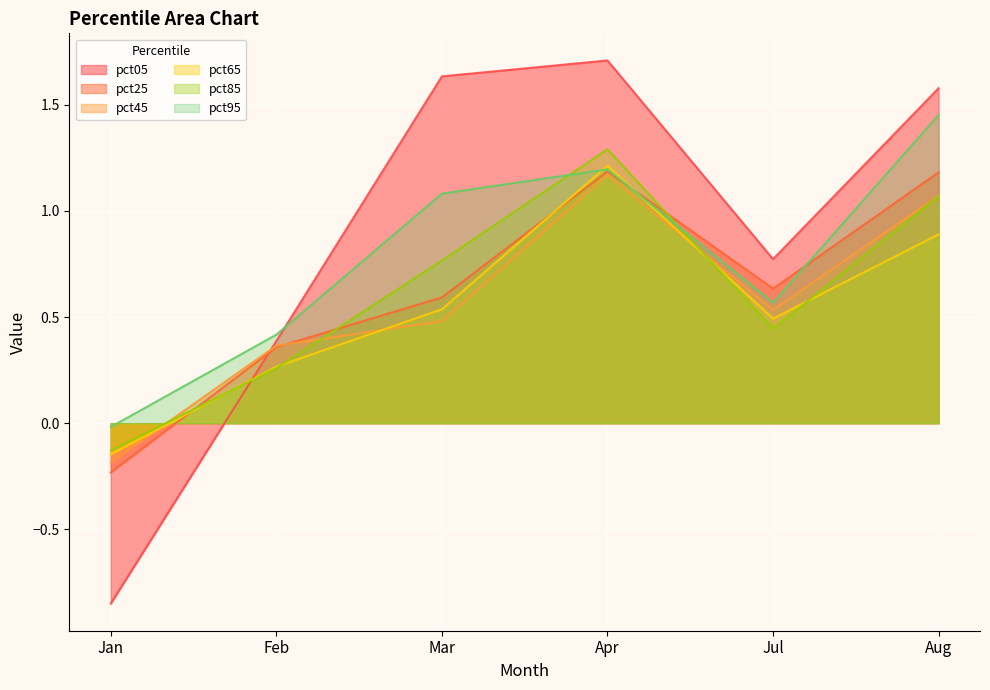

At which category is the sum across all series the highest?

Apr